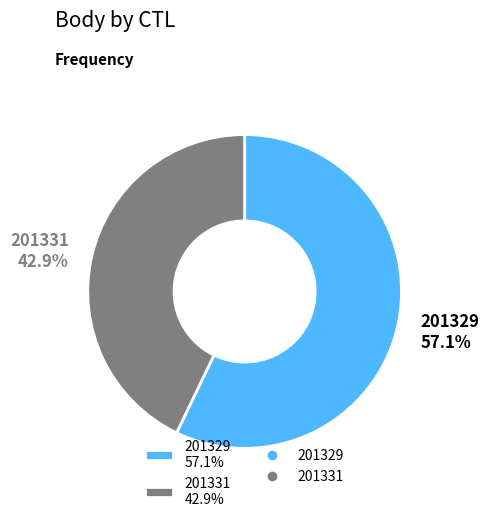

Does any single category account for the majority?

Yes